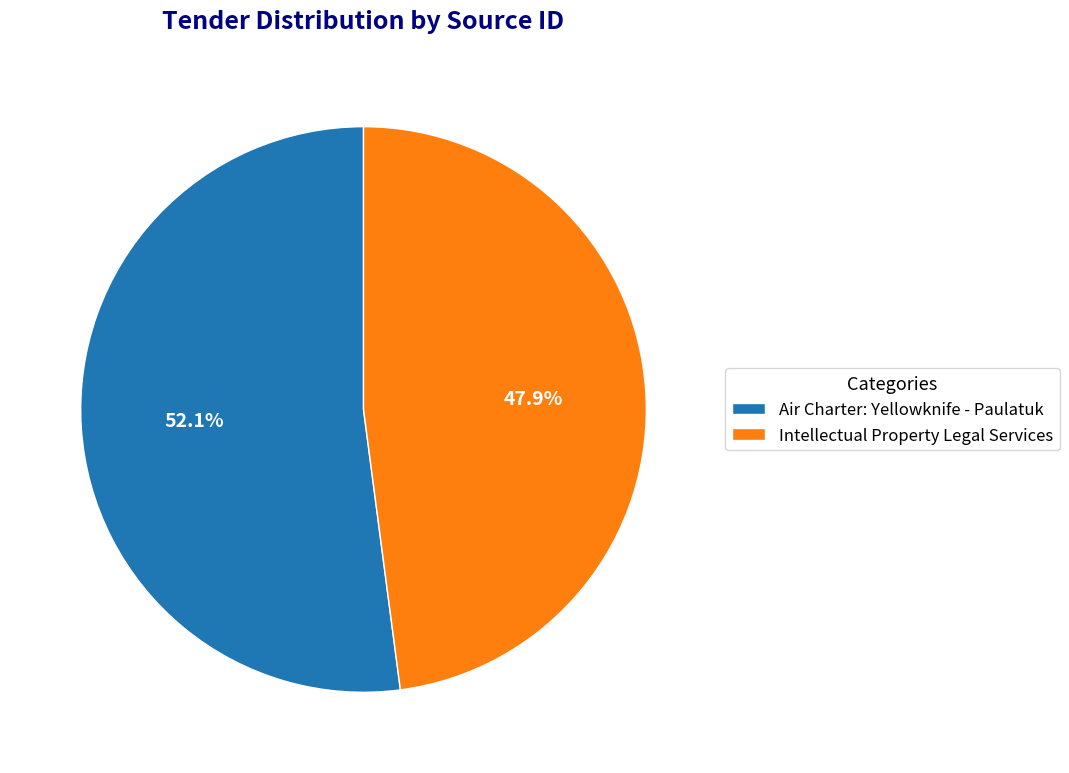

Is there a majority slice in this chart?

Yes